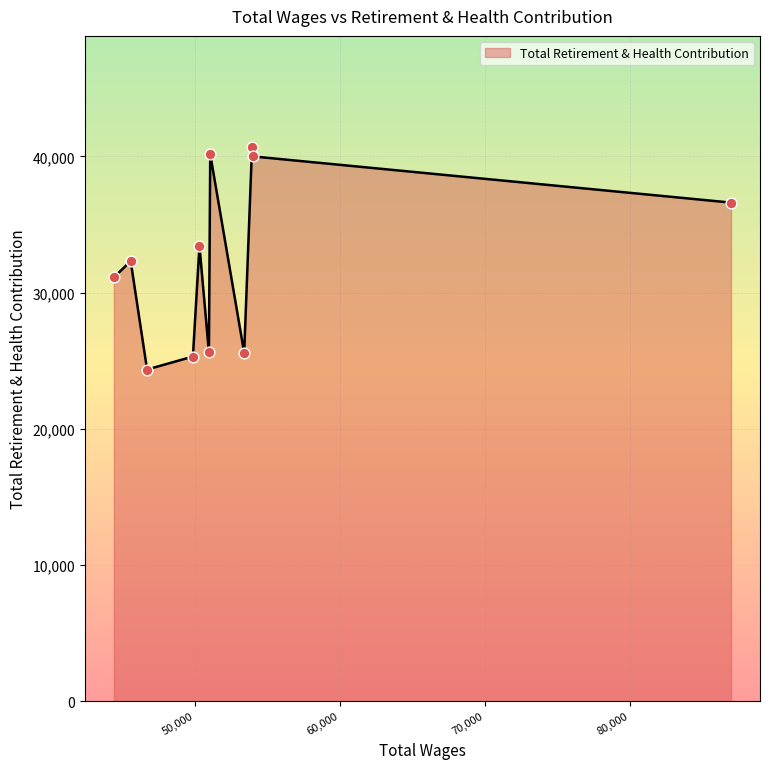

What is the difference between the maximum and minimum values?

16358